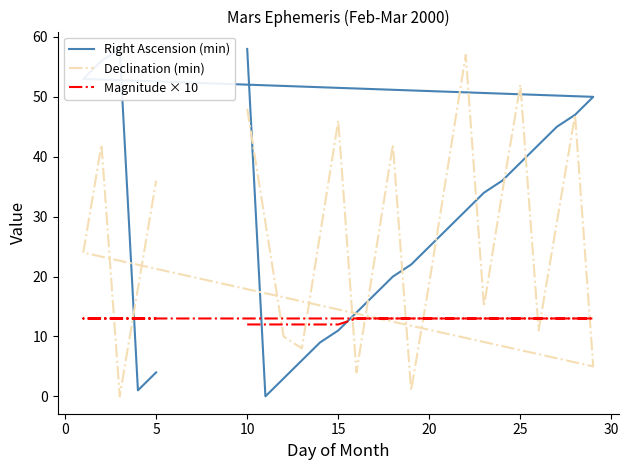

True or false: Magnitude × 10 has a value of 7 at 22.

False